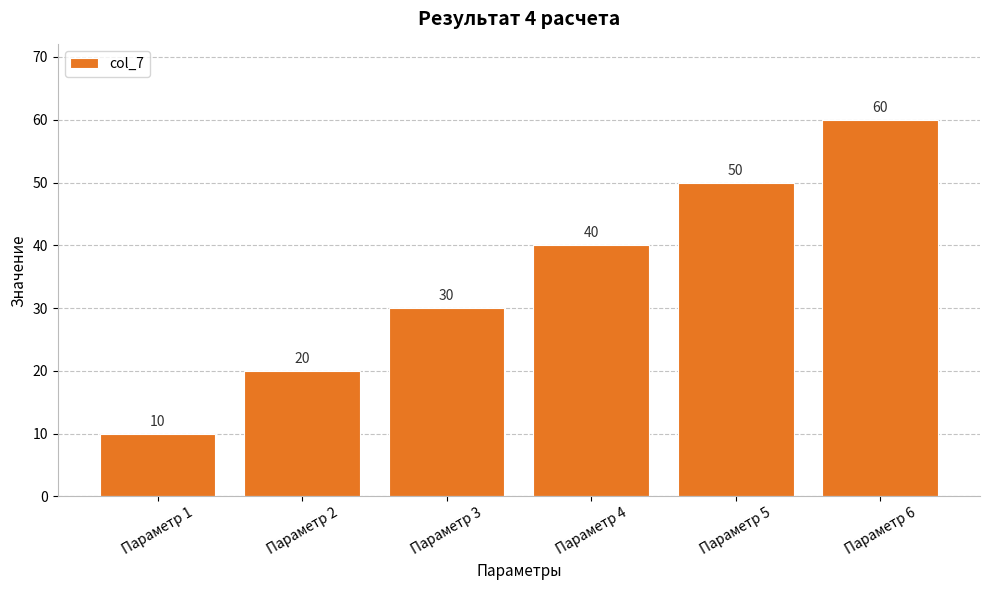

How many bars are there in total?

6